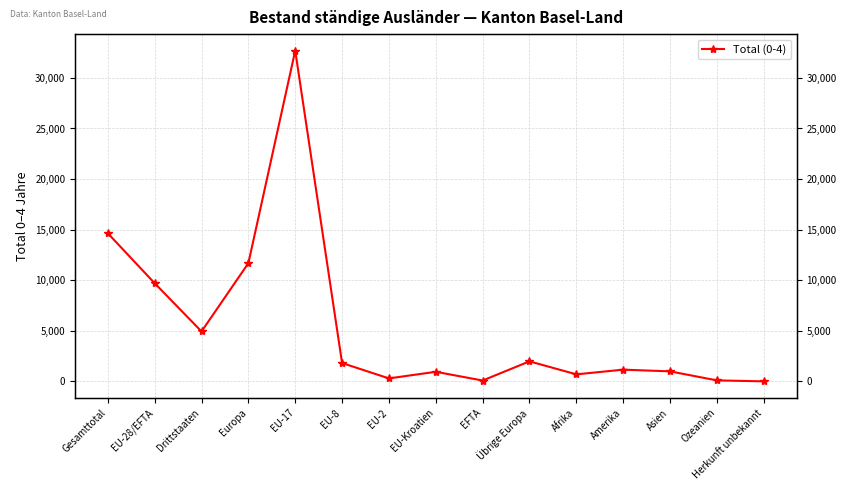

What is the change in value from Gesamttotal to EU-8?

-12824